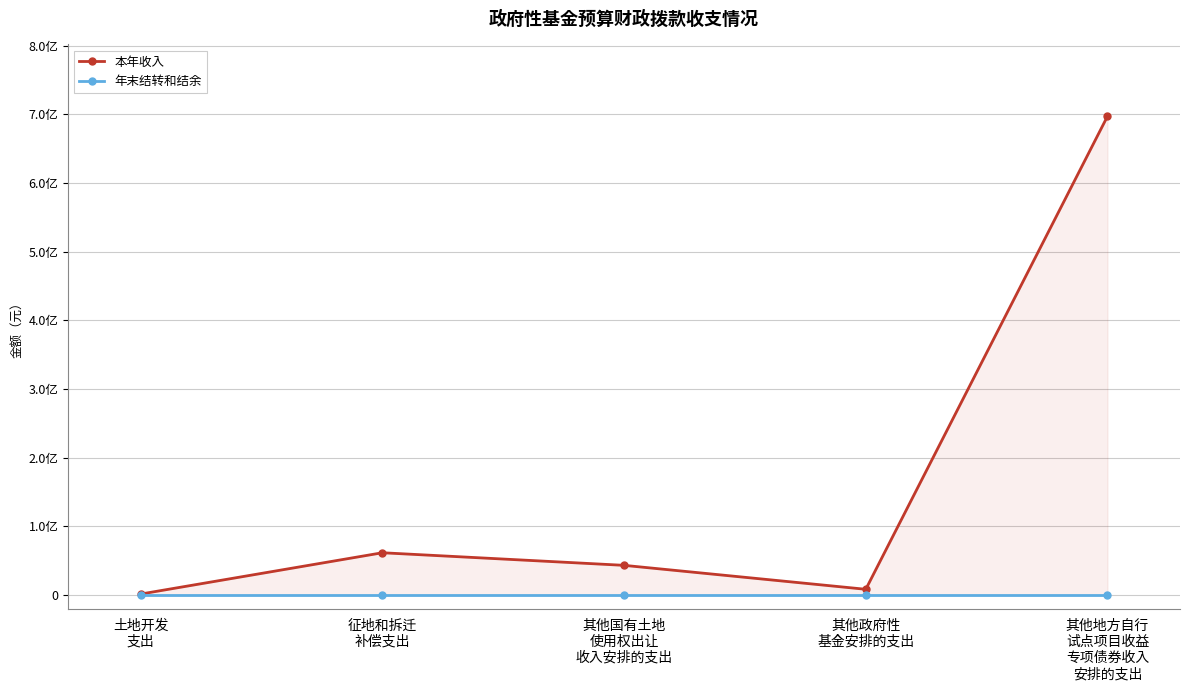

At which category is the sum across all series the highest?

其他地方自行
试点项目收益
专项债券收入
安排的支出